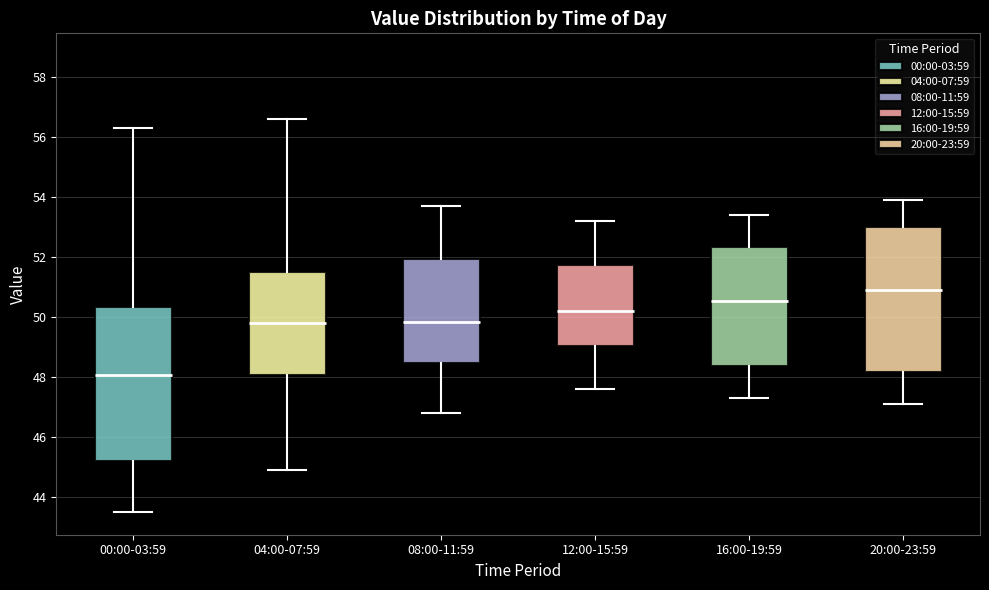

Reading left to right, transcribe this box plot: for each box, give where its median line is, the range the box spans, and where its two whiskers end, as read against the y-axis. The values are not printed on the chart, so give them approximately, as read against the axis.

00:00-03:59: median 48.0, box 45.2 to 50.4, whiskers 43.6 to 56.4
04:00-07:59: median 49.8, box 48.0 to 51.6, whiskers 45.0 to 56.6
08:00-11:59: median 49.8, box 48.4 to 52.0, whiskers 46.8 to 53.8
12:00-15:59: median 50.2, box 49.0 to 51.8, whiskers 47.6 to 53.2
16:00-19:59: median 50.6, box 48.4 to 52.4, whiskers 47.4 to 53.4
20:00-23:59: median 51.0, box 48.2 to 53.0, whiskers 47.2 to 54.0